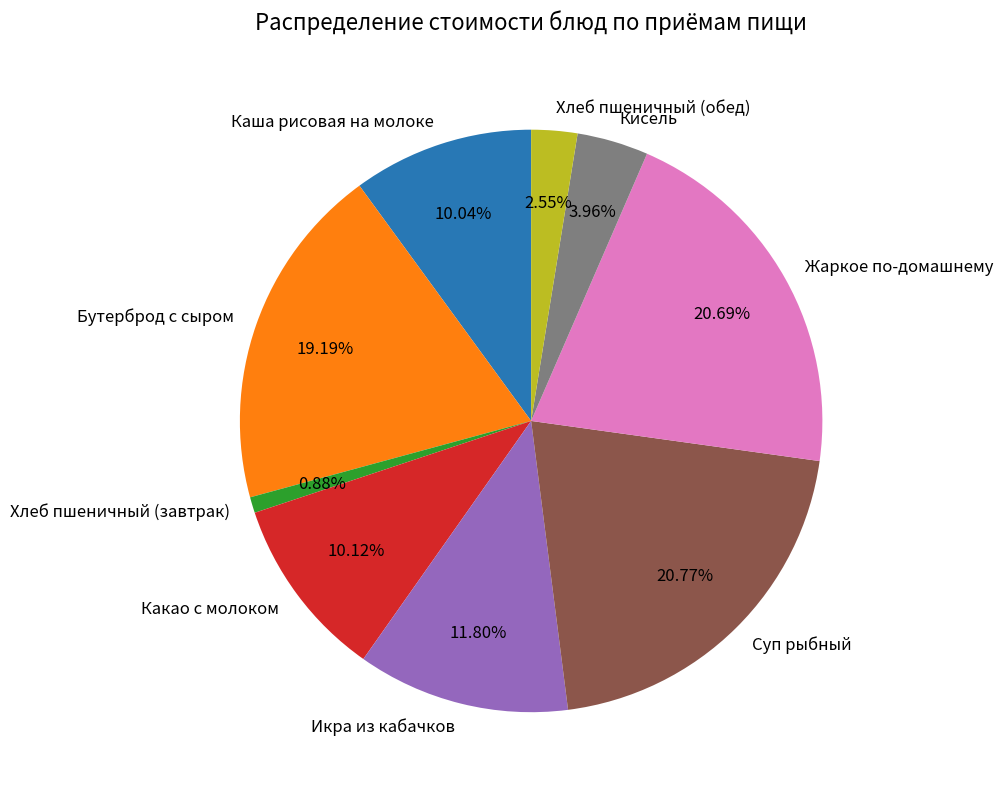

What is the ratio of the value at Бутерброд с сыром to the value at Какао с молоком?

1.9